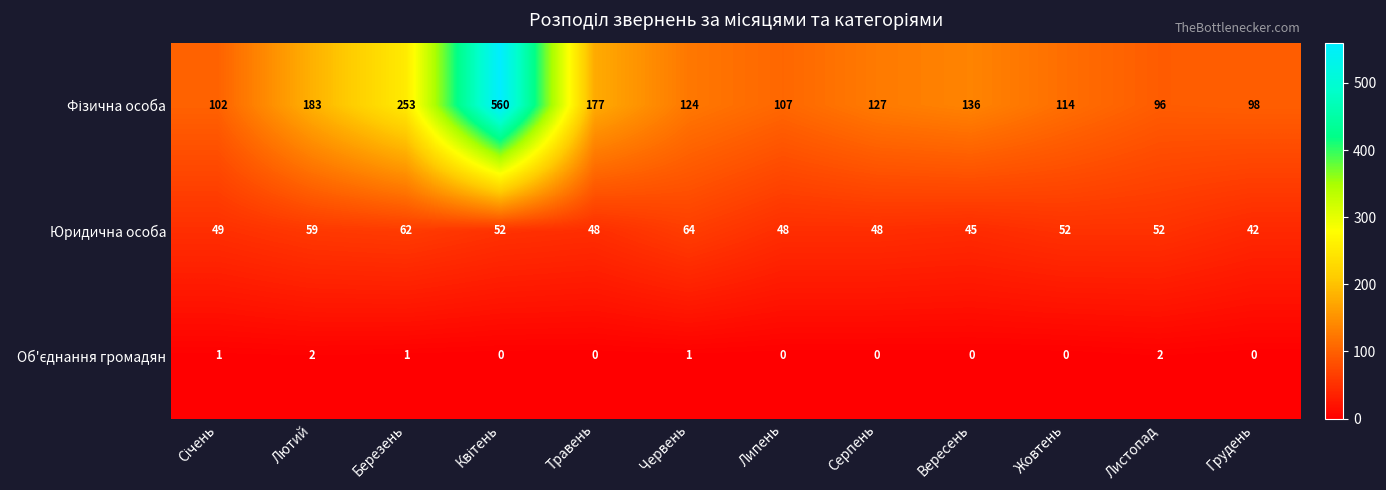

Count the number of data series in this chart.

3